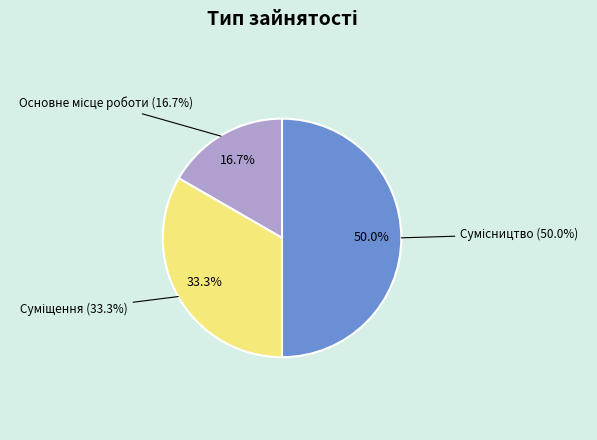

How many slices are in this pie chart?

3